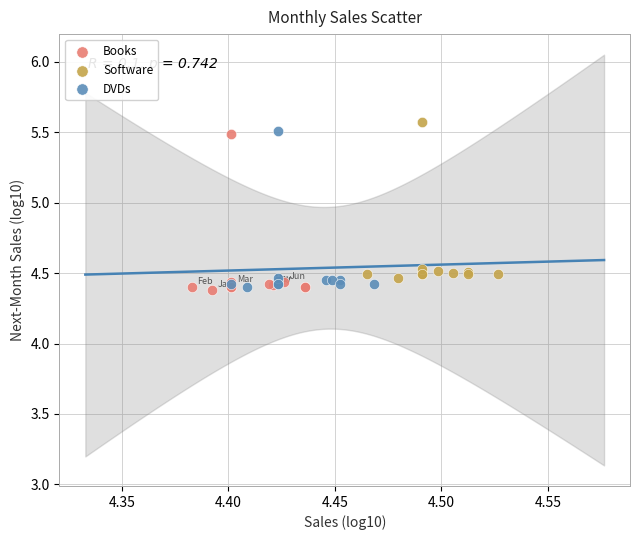

Which series has the widest spread of Y values?

DVDs